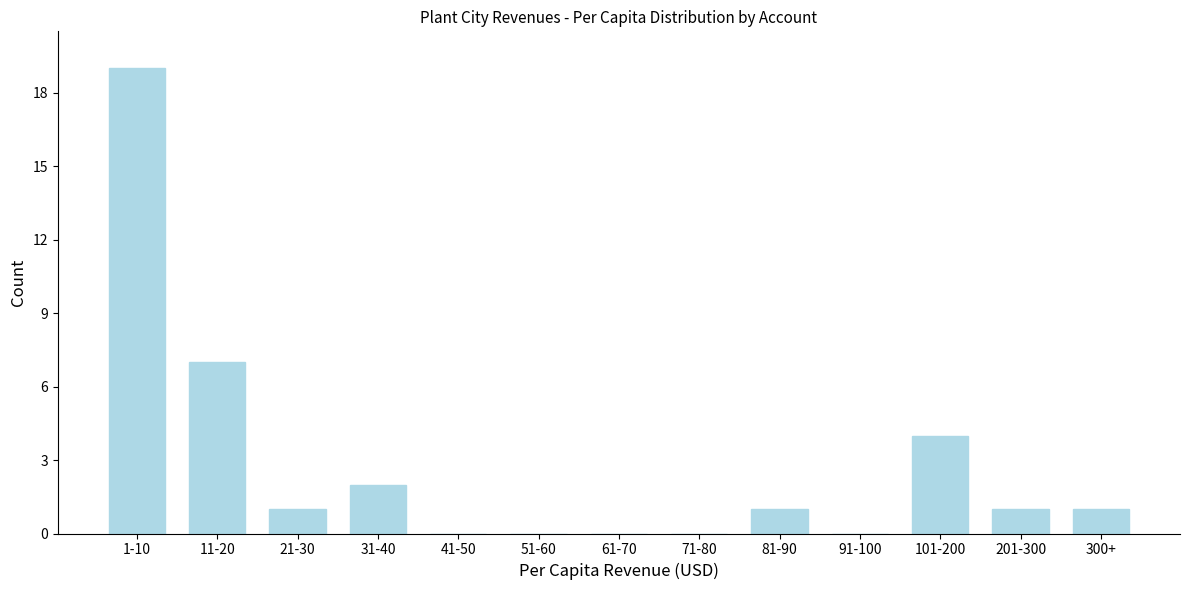

Reading right to left, what are all the values shown in this chart?

300+=1	201-300=1	101-200=4	91-100=0	81-90=1	71-80=0	61-70=0	51-60=0	41-50=0	31-40=2	21-30=1	11-20=7	1-10=19